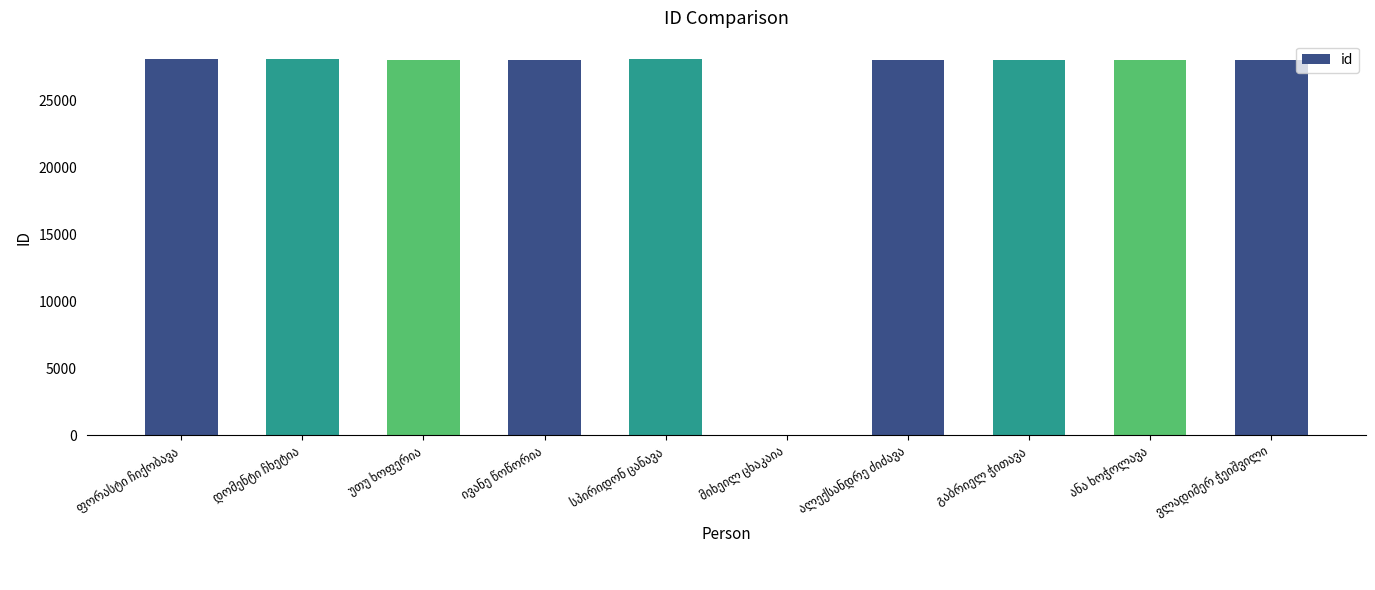

What is the maximum value shown in the chart?

28084